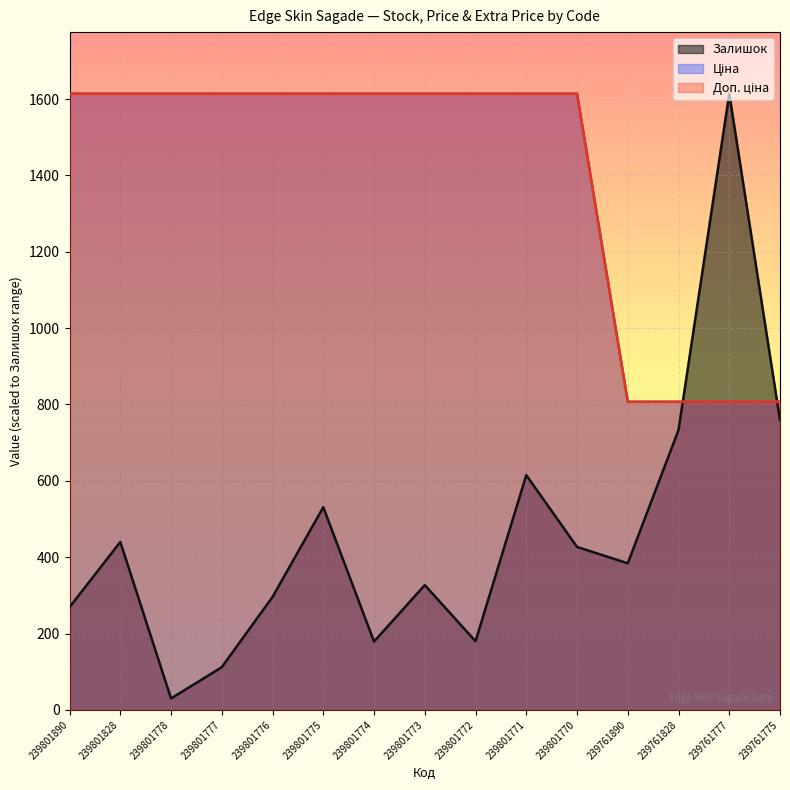

Where is Залишок nearest to the value 822?

239761775